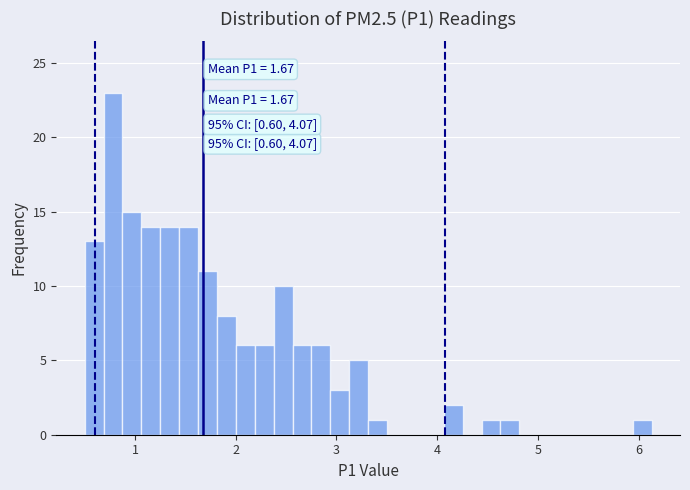

Around what value on the x-axis is the tallest bar? Give the approximate position of its centre, as read against the axis.

0.8